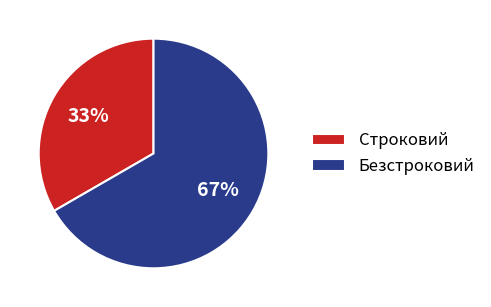

Approximately how many times larger is the value at Безстроковий compared to Строковий?

2.0